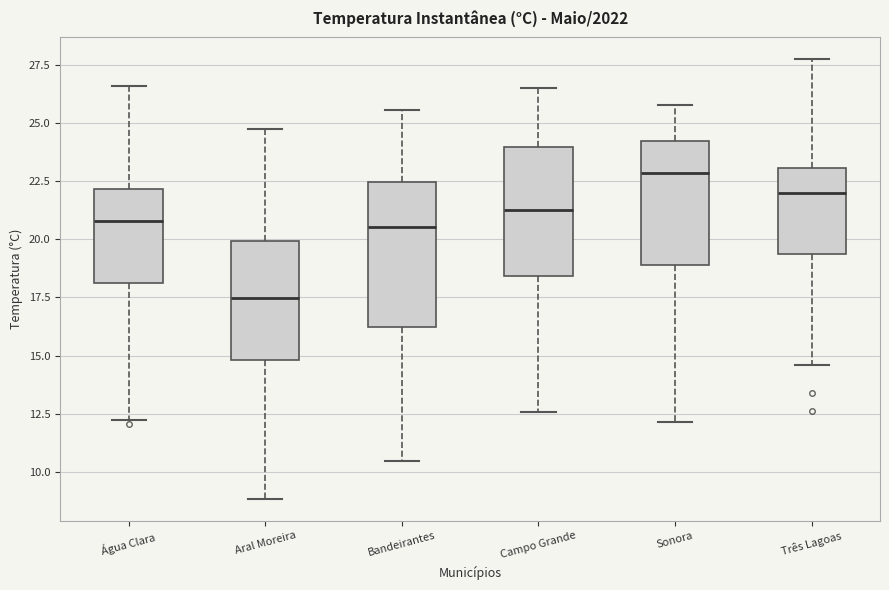

Reading left to right, read every box against the y-axis: the position of its median line, the range the box covers, and the ends of its whiskers. The values are not printed on the chart, so give them approximately, as read against the axis.

Água Clara: median 21.0, box 18.0 to 22.0, whiskers 12.0 to 26.5
Aral Moreira: median 17.5, box 15.0 to 20.0, whiskers 9.0 to 25.0
Bandeirantes: median 20.5, box 16.0 to 22.5, whiskers 10.5 to 25.5
Campo Grande: median 21.5, box 18.5 to 24.0, whiskers 12.5 to 26.5
Sonora: median 23.0, box 19.0 to 24.0, whiskers 12.0 to 26.0
Três Lagoas: median 22.0, box 19.5 to 23.0, whiskers 14.5 to 27.5